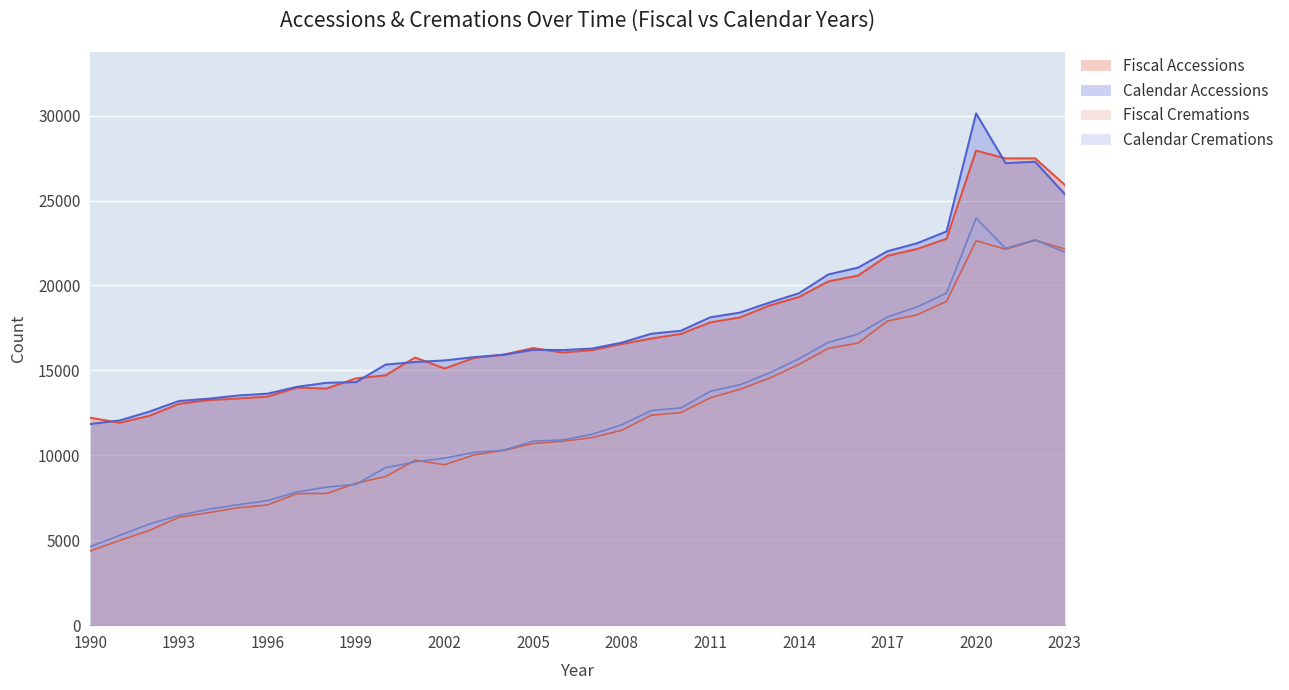

Read the Fiscal Cremations value at 2008.

11475